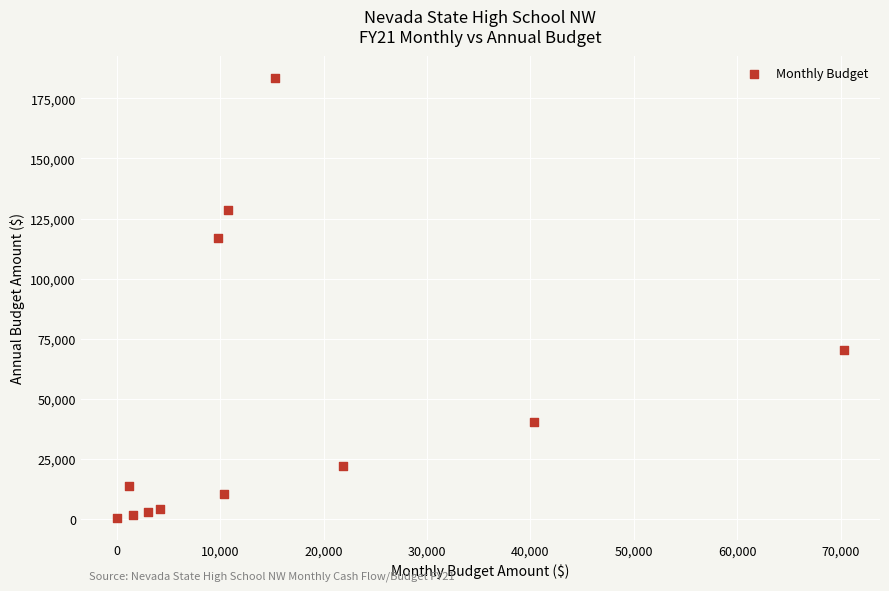

What Y value in the scatter plot is closest to 92030?

70273.6